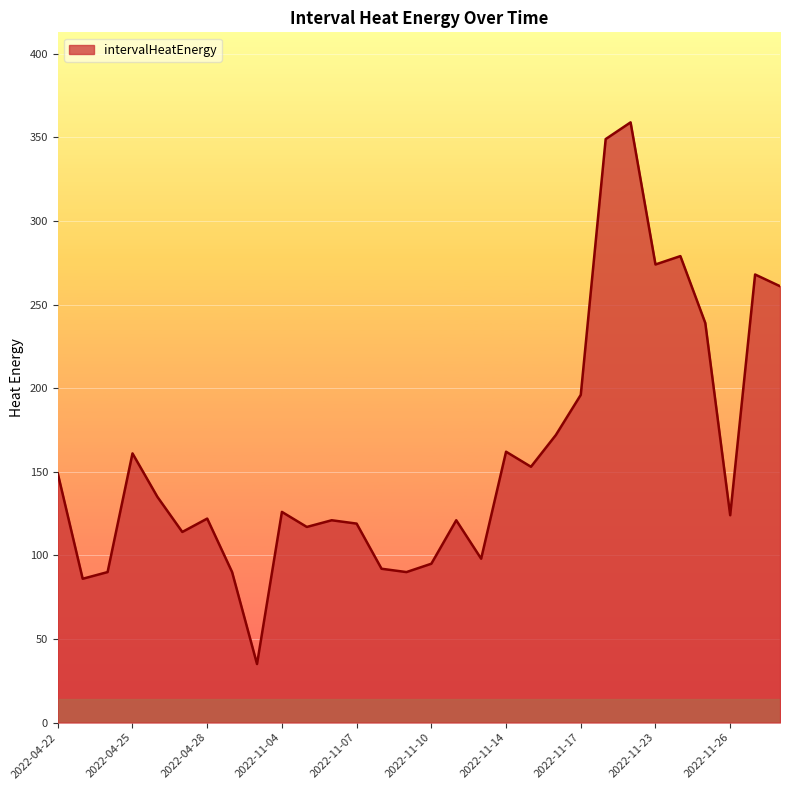

What is the sum of all values?

4797